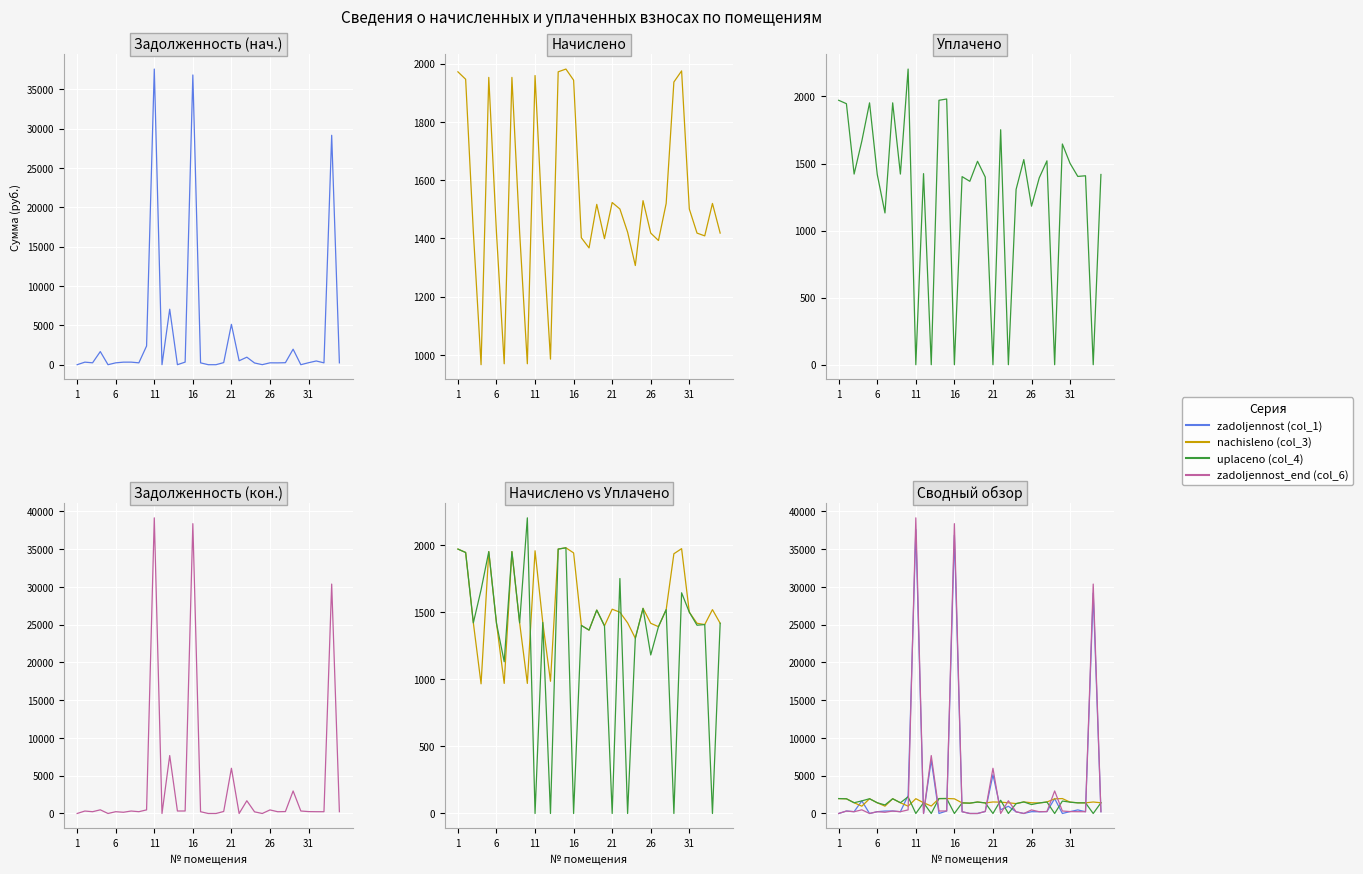

What is the difference between the maximum and second lowest values in the uplaceno (col_4) series?

2204.5